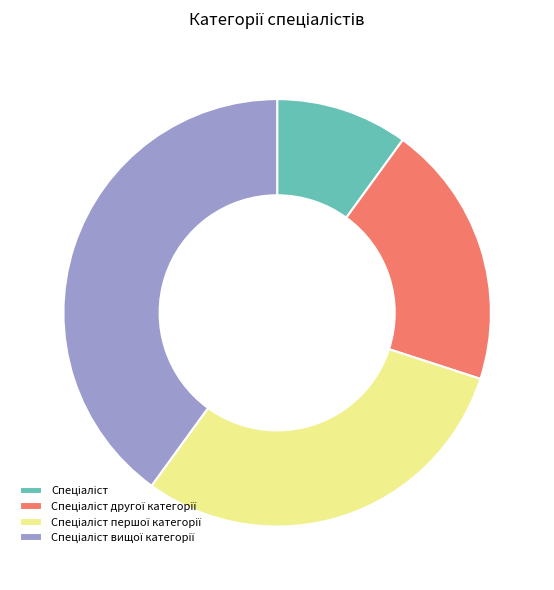

Is there a majority slice in this chart?

No